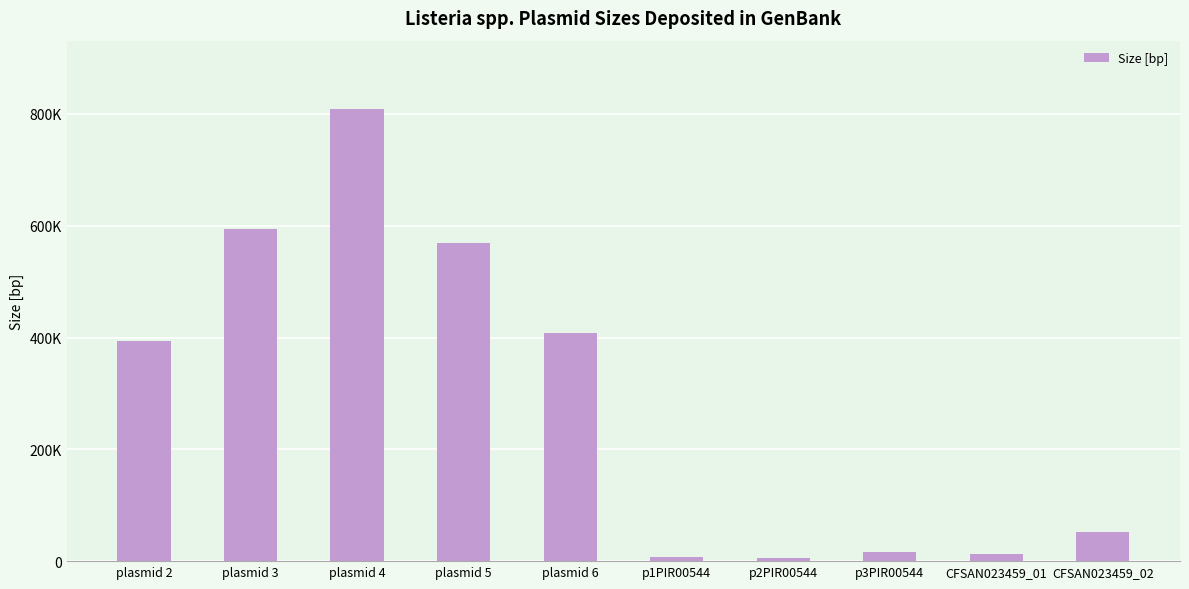

The chart shows a value of 52687 at CFSAN023459_02. True or false?

True